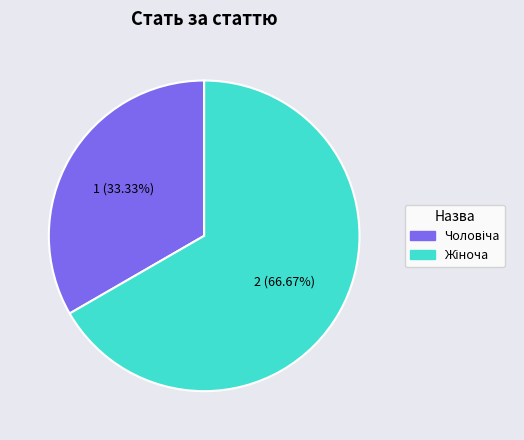

How many segments does this pie chart have?

2